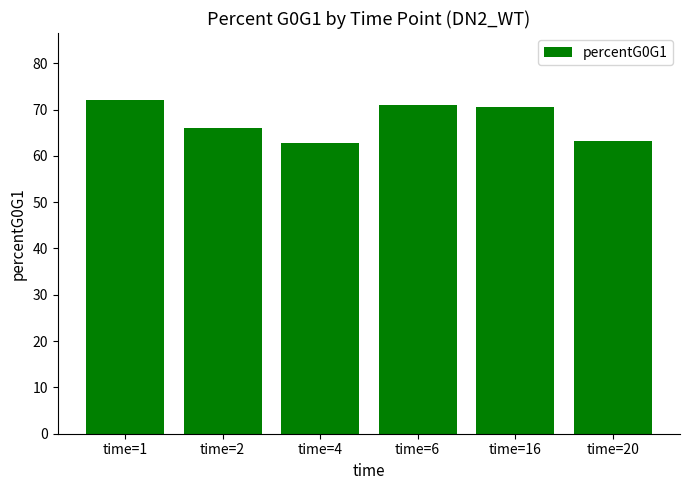

What is the sum of the values at time=20 and time=2?

129.2